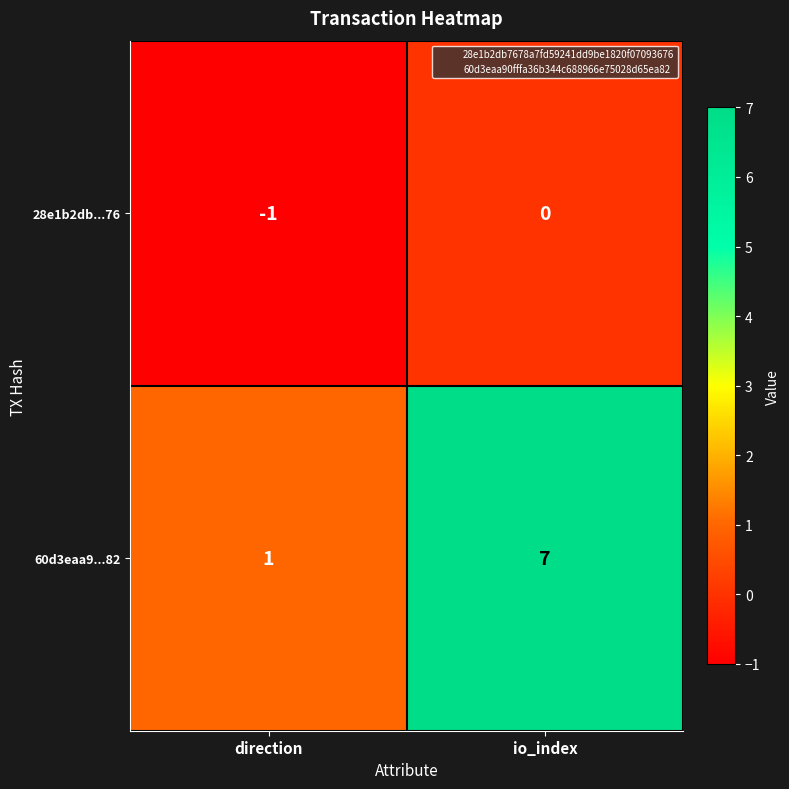

Which label corresponds to the smallest value in the chart?

direction